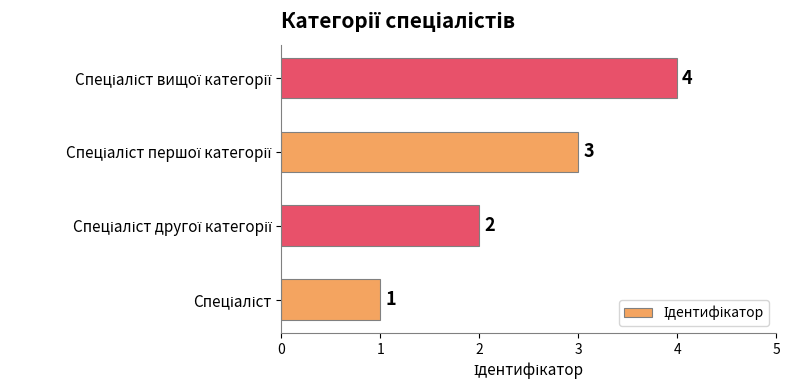

How many values are between 2 and 4?

3